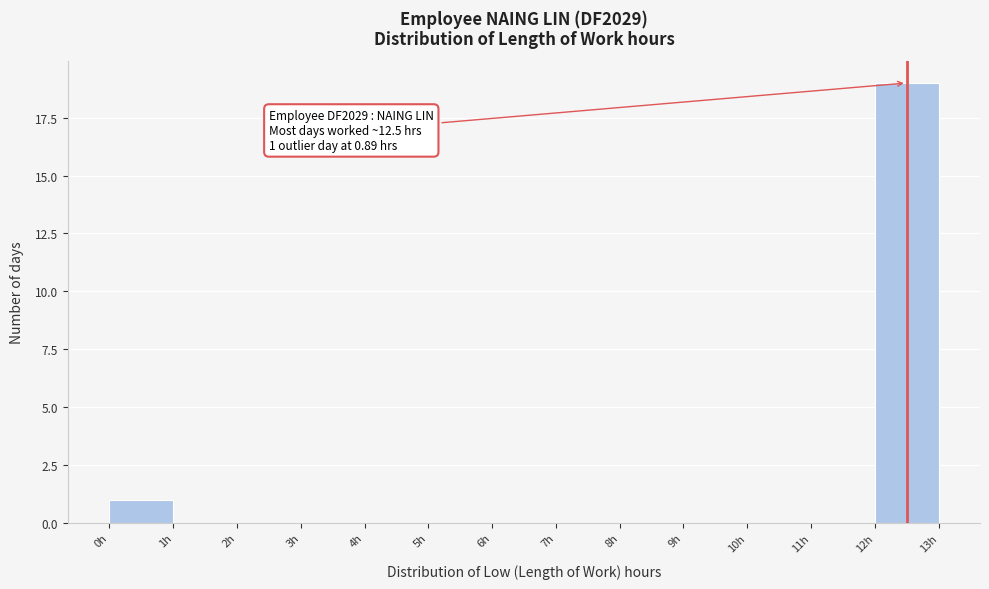

Which range on the x-axis has the tallest bar?

12 to 13